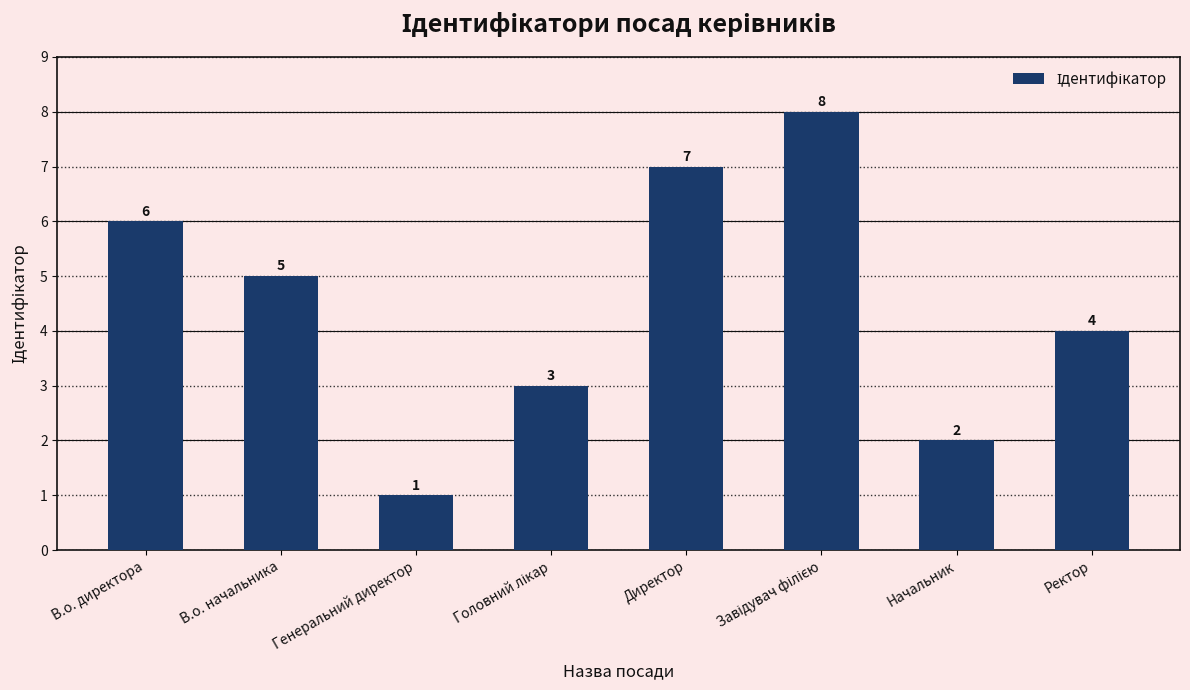

What position from the right is Ректор?

1